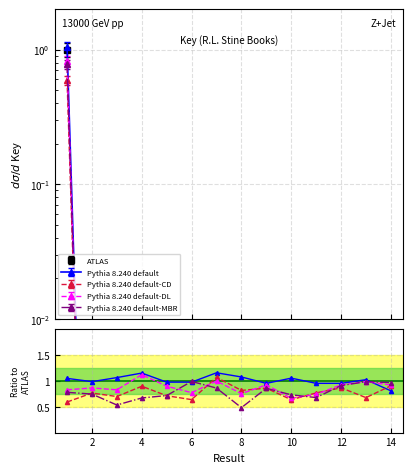

What are all the series names shown in the legend?

ATLAS, Pythia 8.240 default, Pythia 8.240 default-CD, Pythia 8.240 default-DL, Pythia 8.240 default-MBR